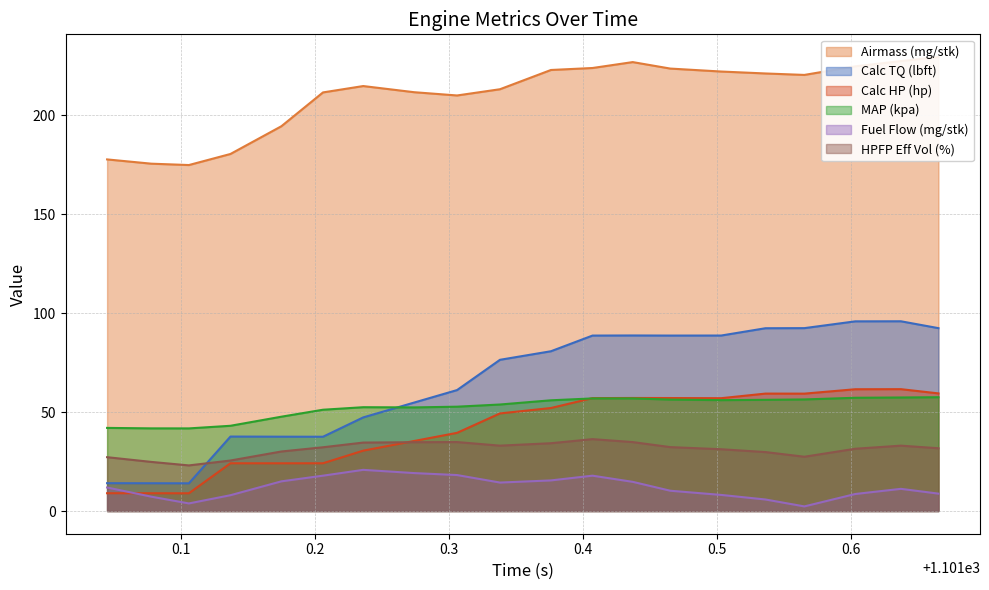

True or false: Airmass (mg/stk) and Fuel Flow (mg/stk) intersect in this chart.

False